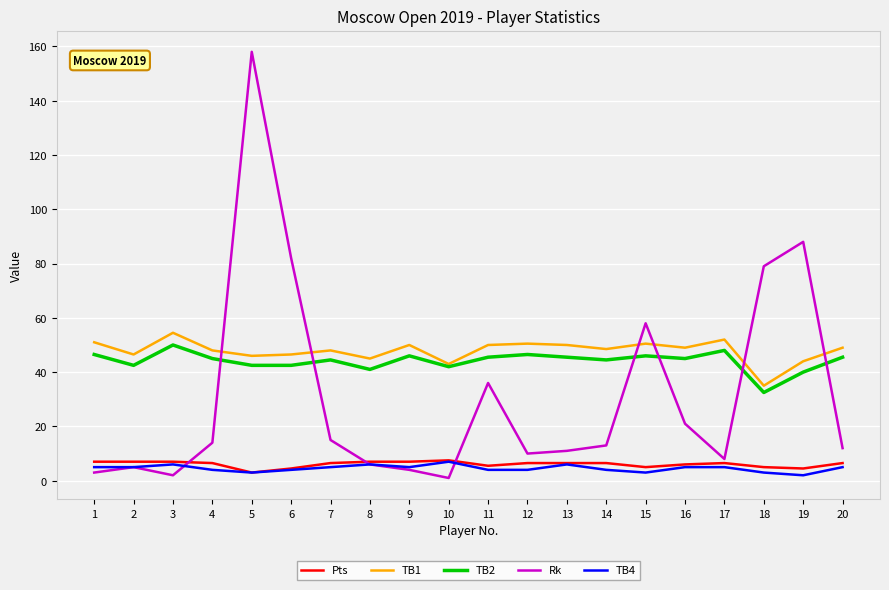

The Pts series shows 6.5 at 7. True or false?

True